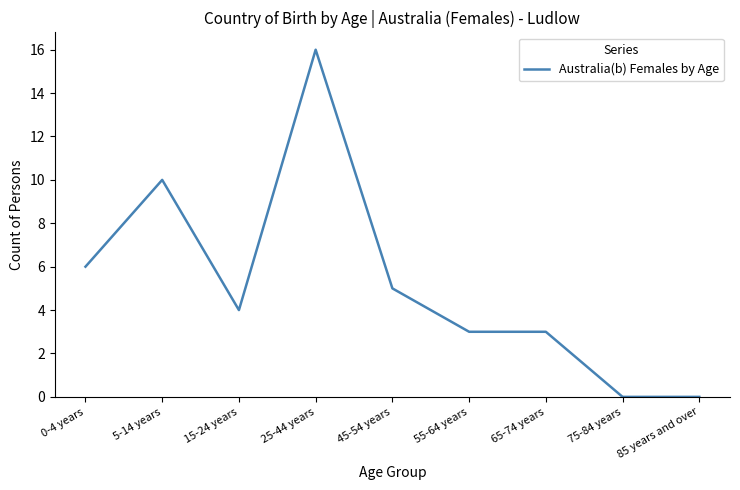

Reading right to left, transcribe all the data shown in this chart.

0	0	3	3	5	16	4	10	6